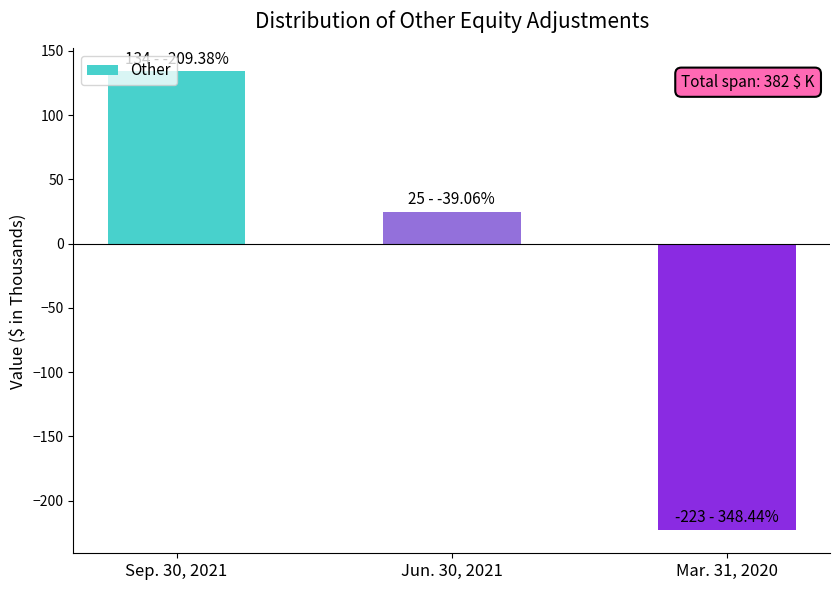

True or false: the data shows -223 at Mar. 31, 2020.

True